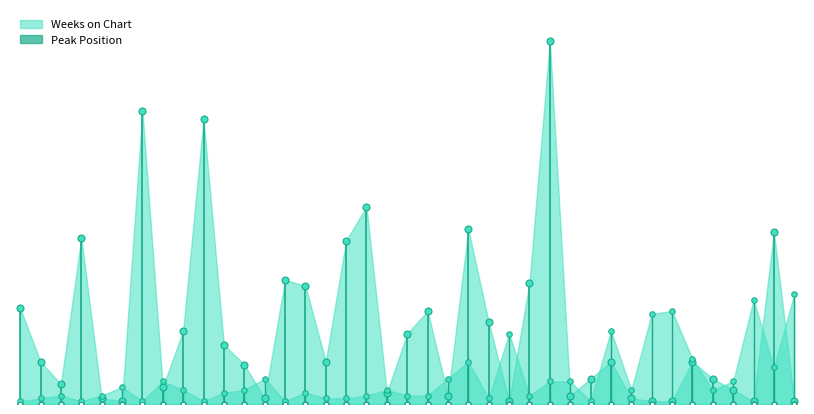

Rank the series by their maximum value, from highest to lowest.

Weeks on Chart, Peak Position